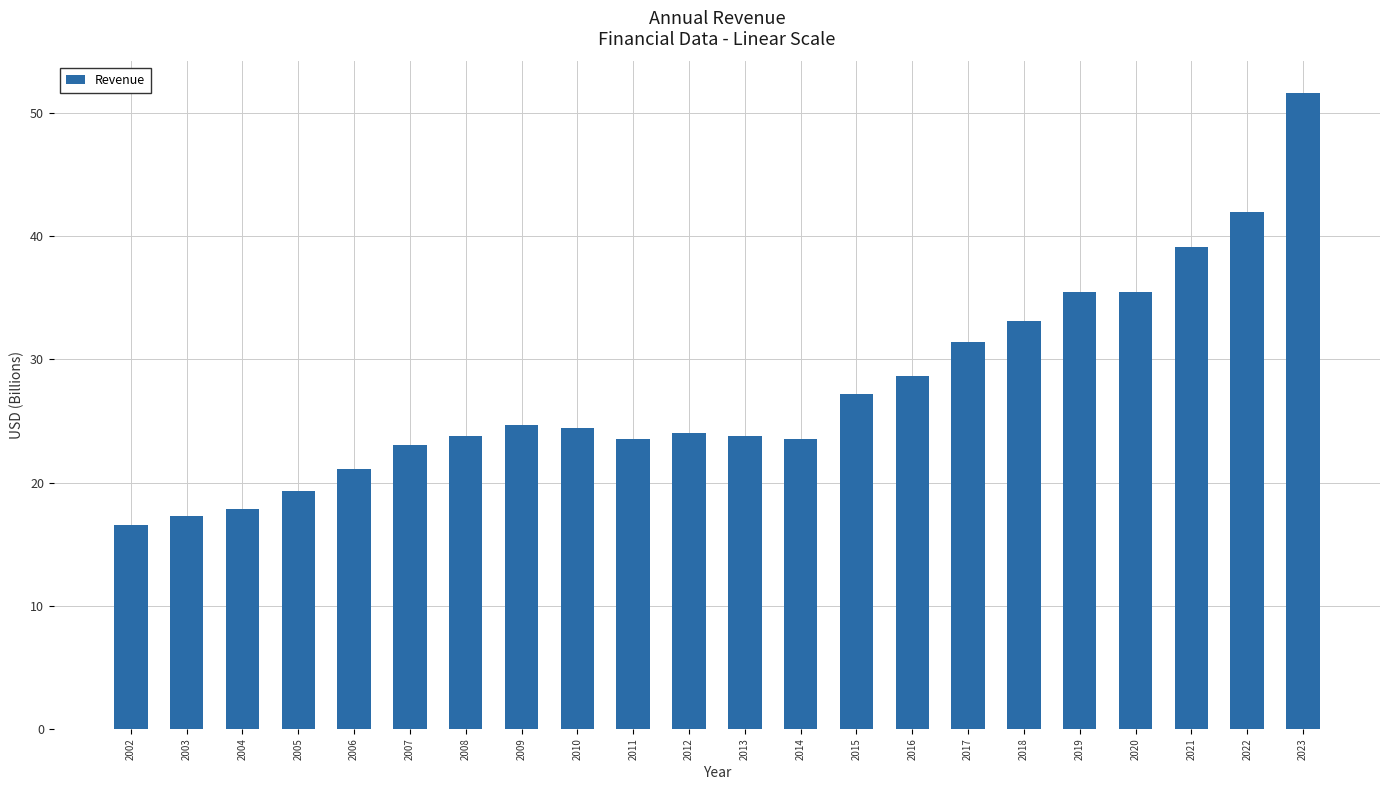

What is the value of the 15th bar from the left?

28.6